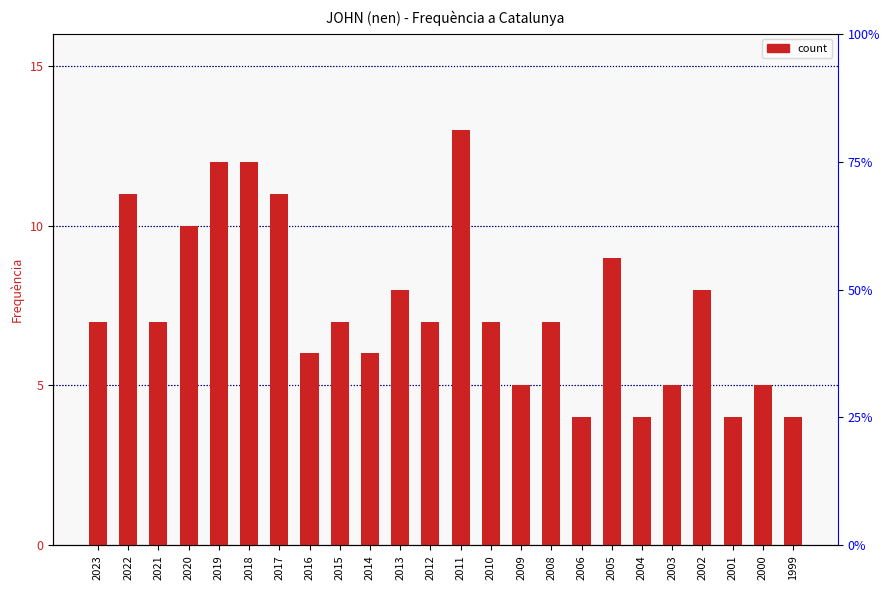

What is the minimum value shown in the chart?

4